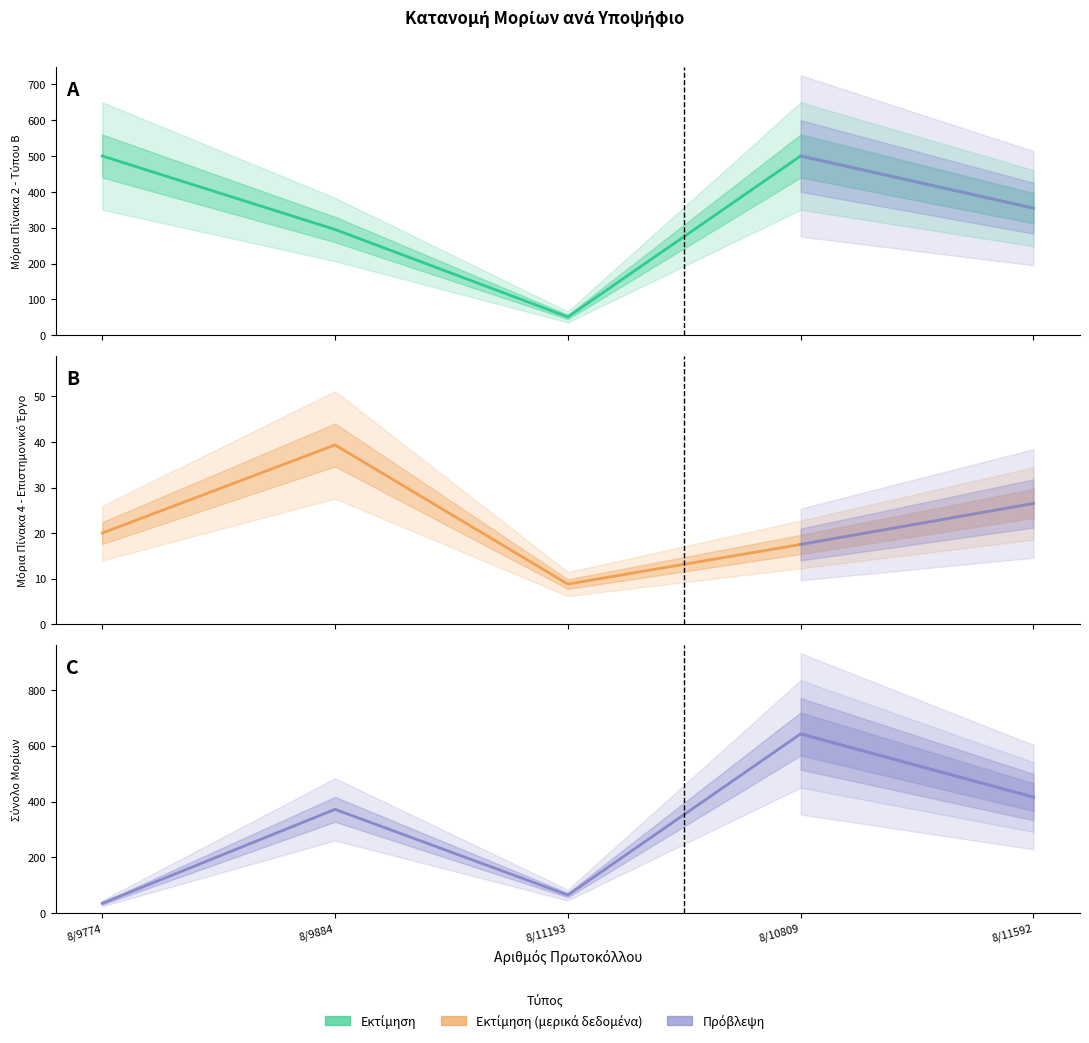

How many series are shown in this chart?

3